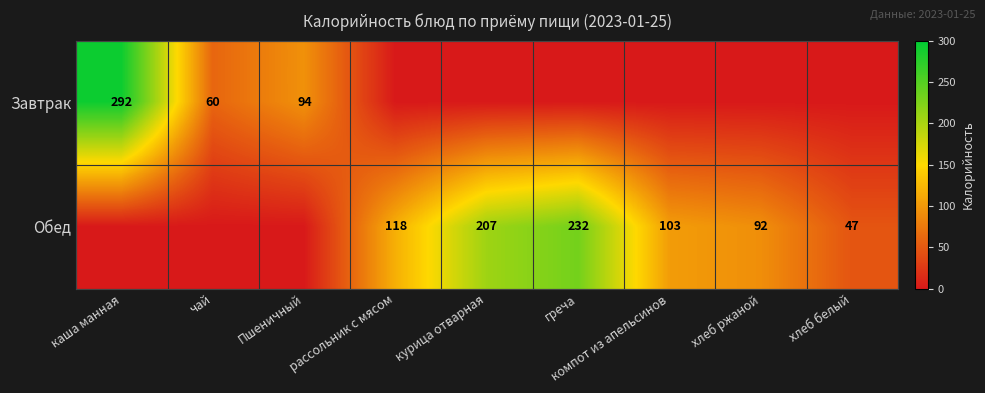

Between чай and Пшеничный, which is larger?

Пшеничный